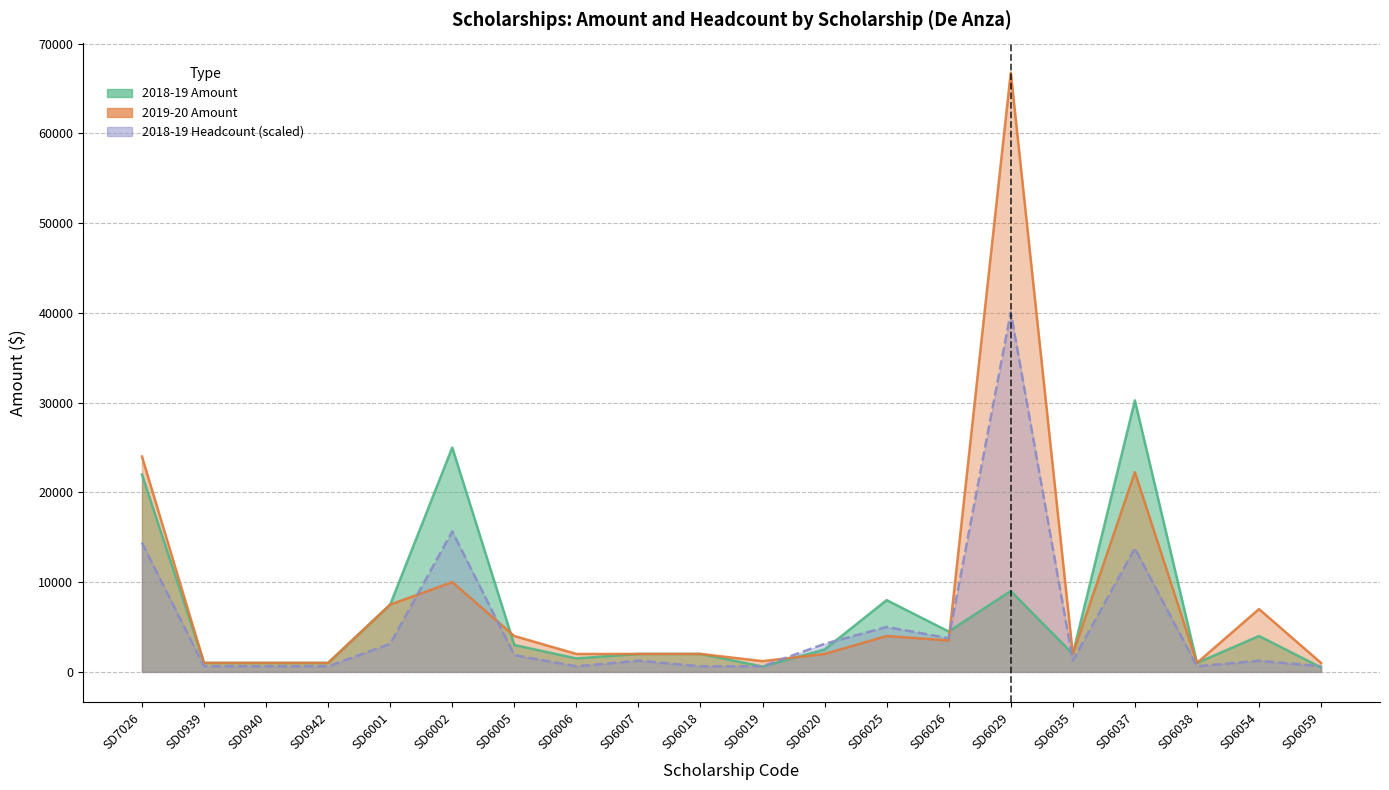

What are all the series names shown in the legend?

2018-19 Amount, 2019-20 Amount, 2018-19 Headcount